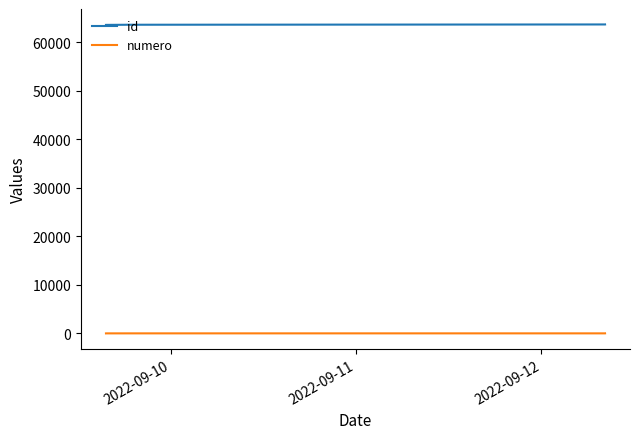

What are all the series names shown in the legend?

id, numero